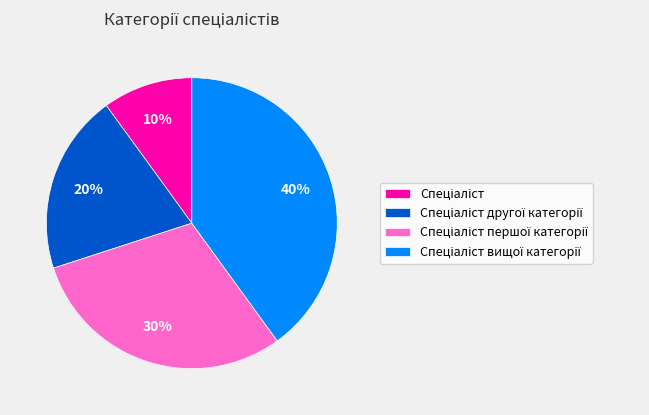

To the nearest percent, what is the average slice percentage?

25%